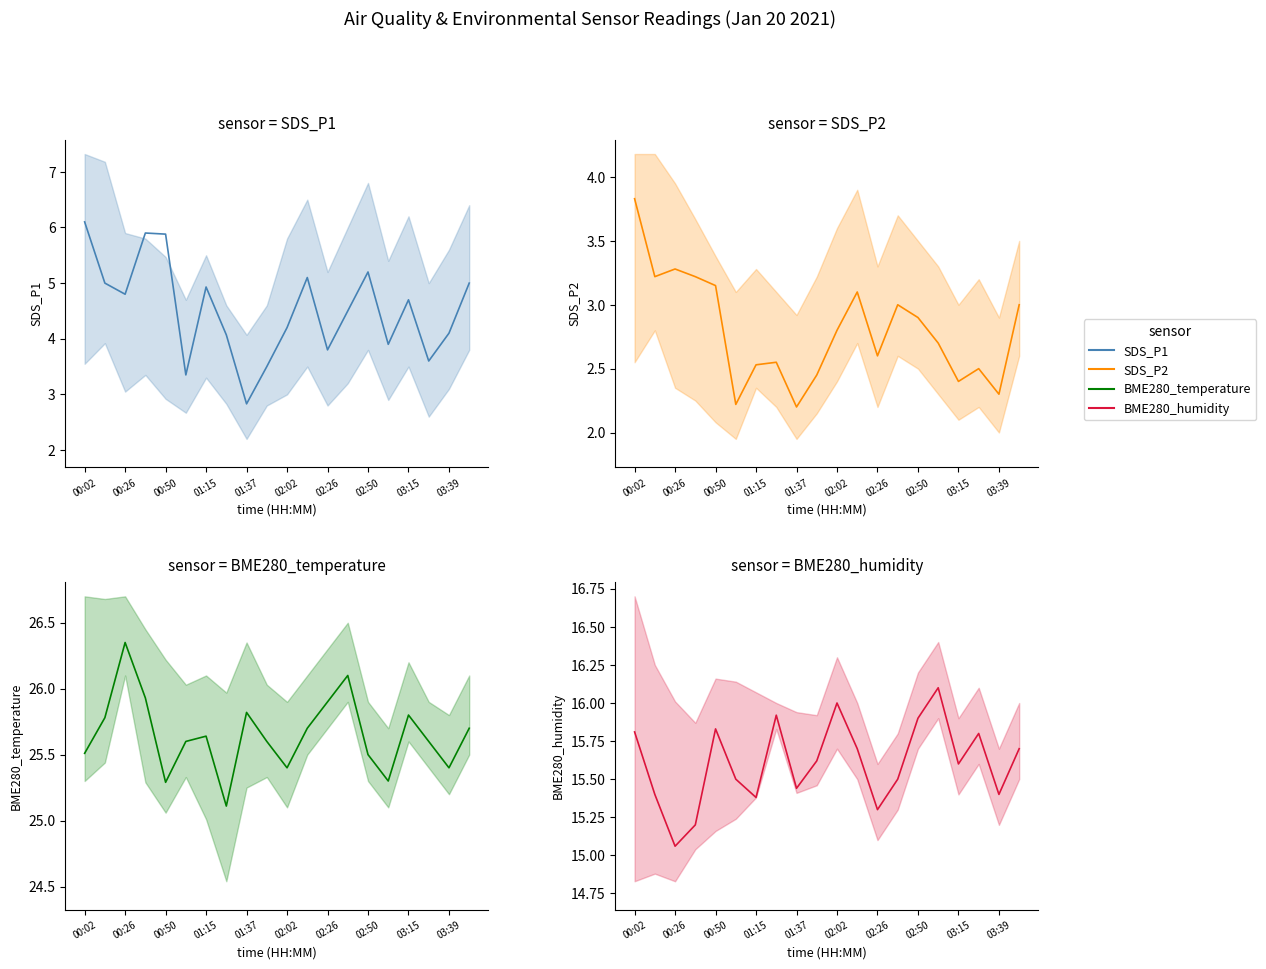

Between 12 and 19, which is larger?

19